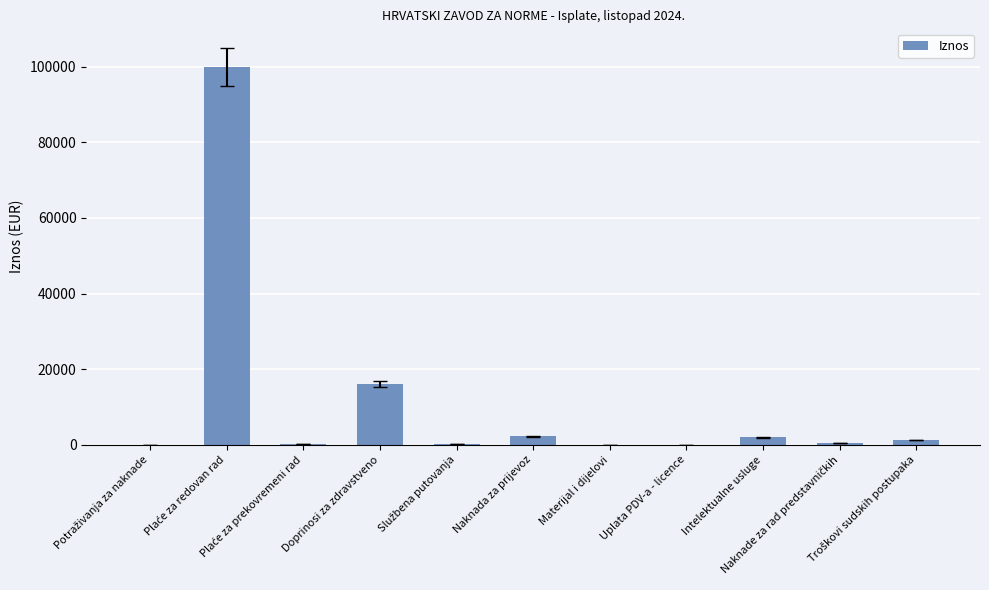

What is the maximum value shown in the chart?

99918.8